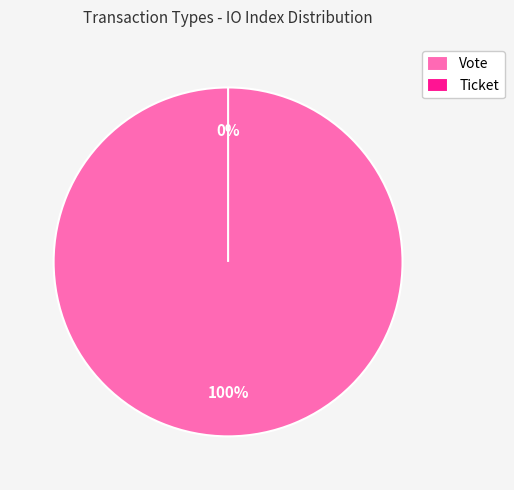

What percentage do Vote and Ticket together represent?

100.0%